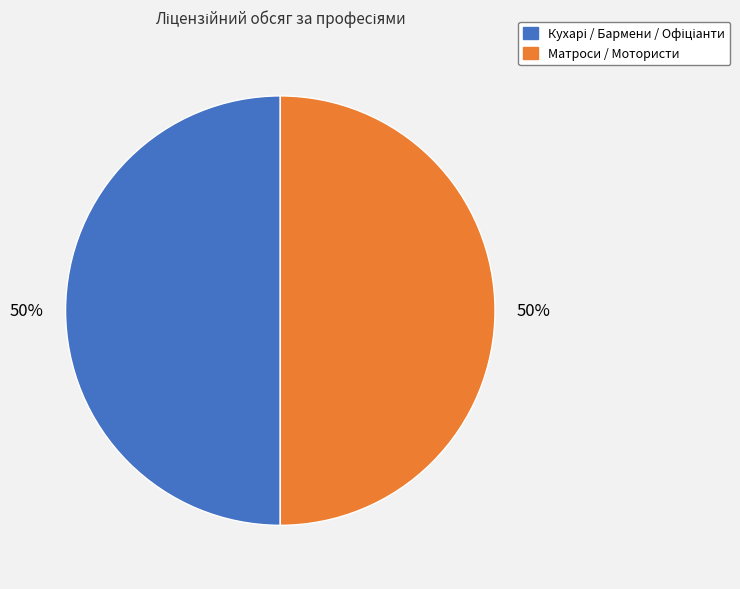

To the nearest percent, what is the average slice percentage?

50%